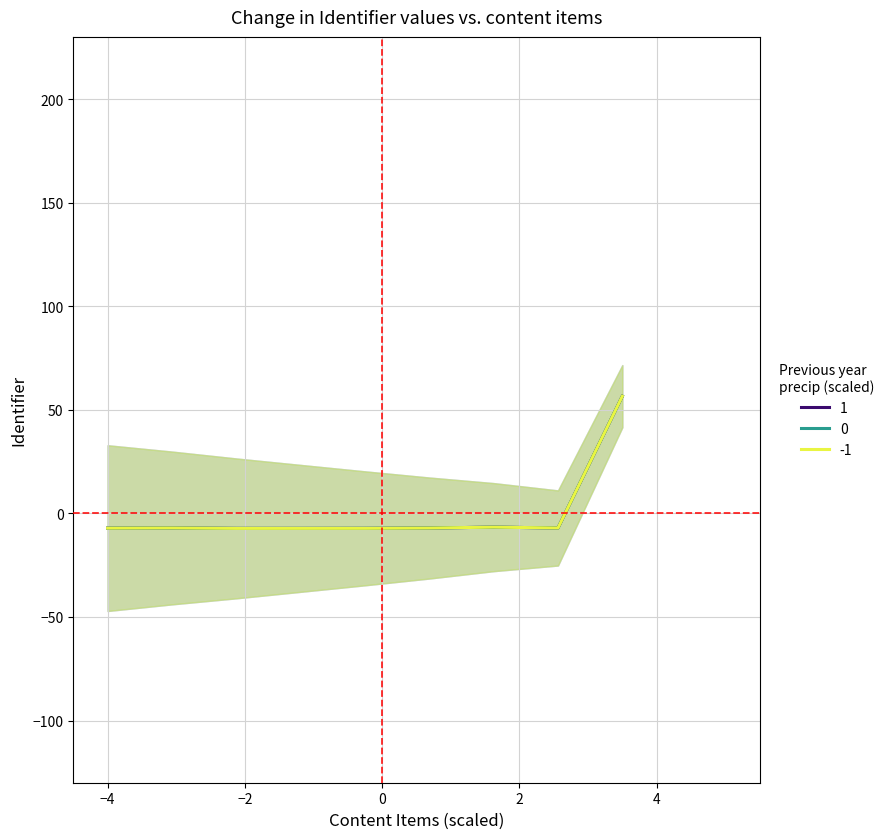

How many interior local valleys does the -1 series have?

2